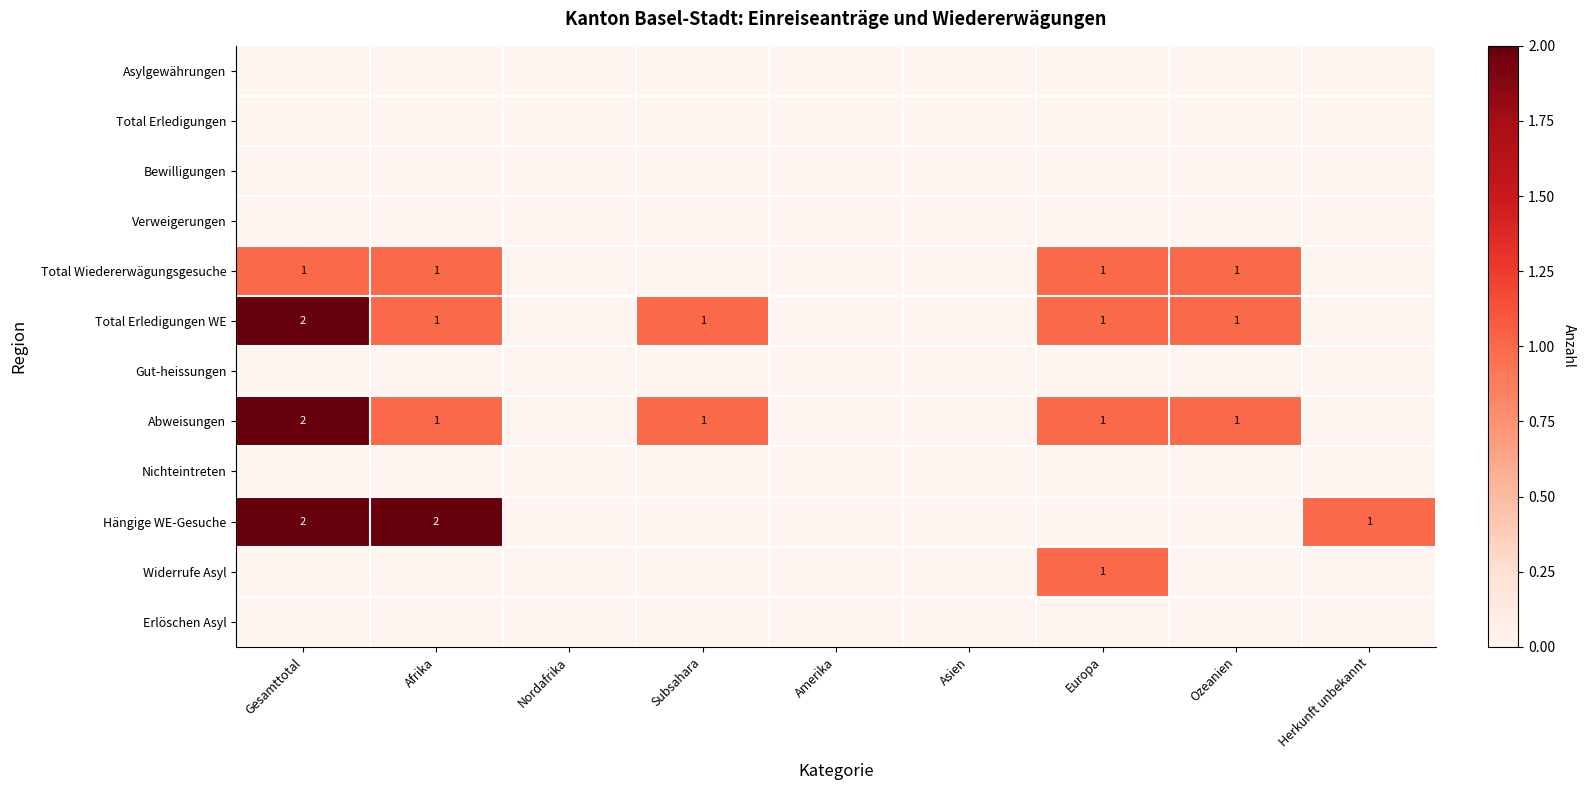

True or false: Abweisungen has a value of 3 at Gesamttotal.

False